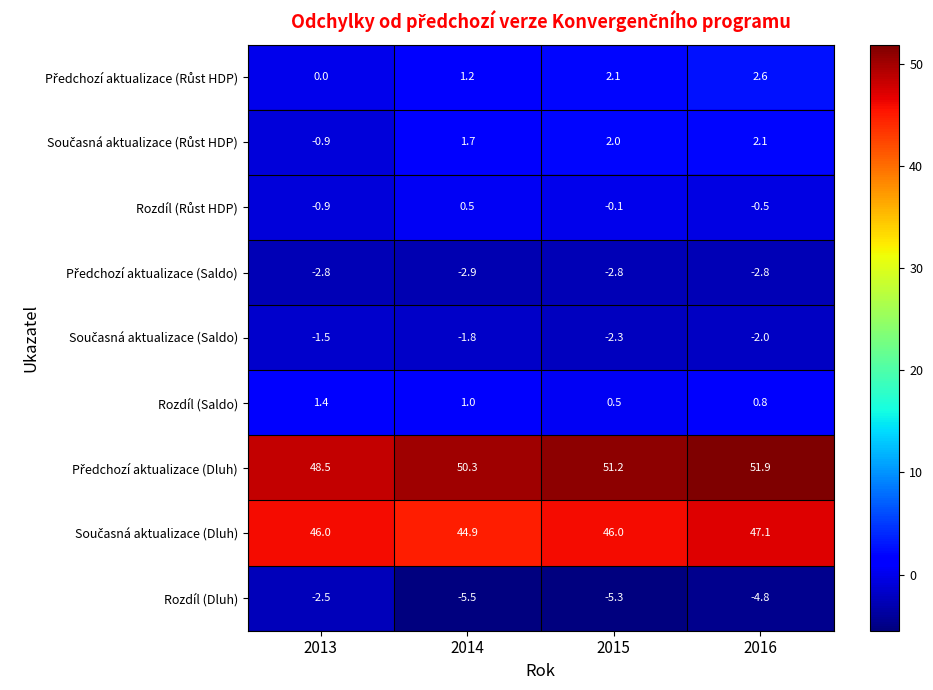

Between 2013 and 2014, which series saw the biggest shift?

Rozdíl (Dluh)